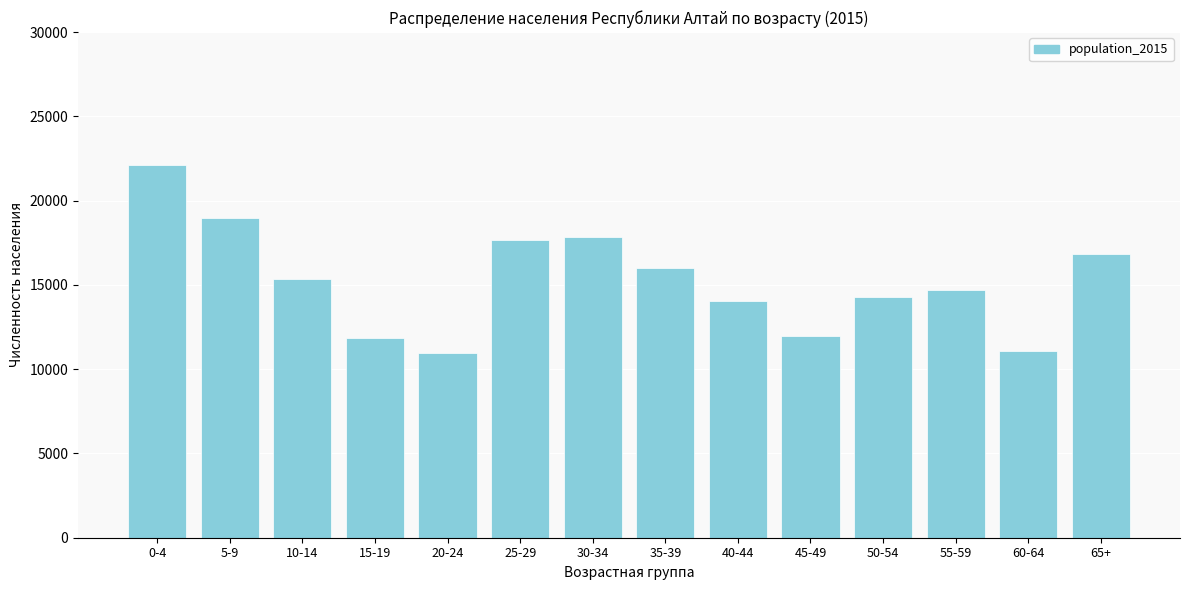

Which has a higher value, 45-49 or 25-29?

25-29